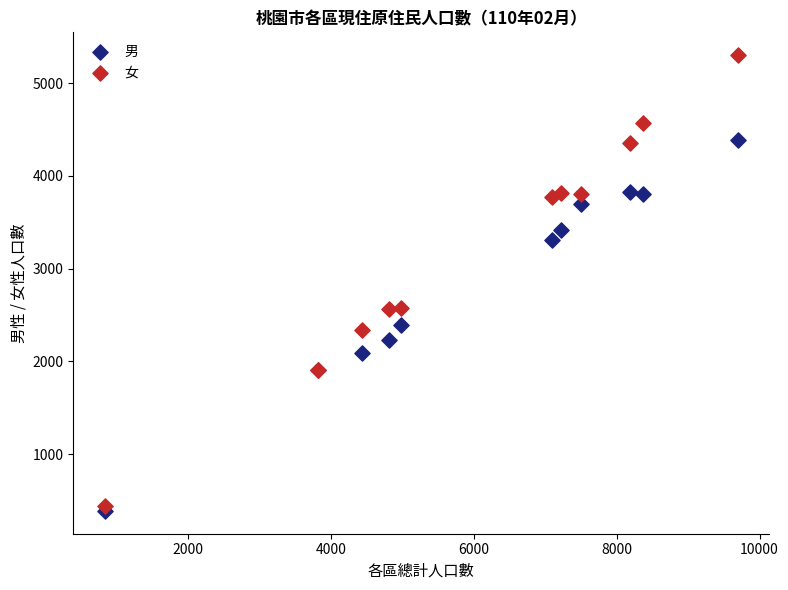

What are all the series names shown in the legend?

男, 女